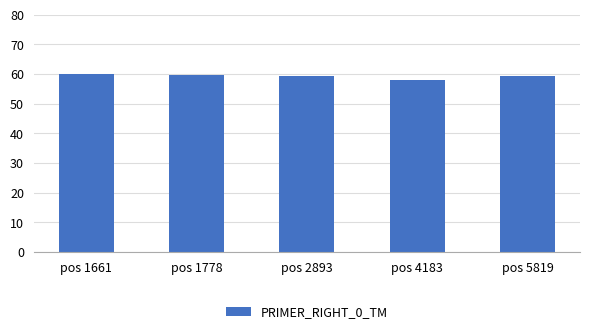

What is the minimum value shown in the chart?

57.9